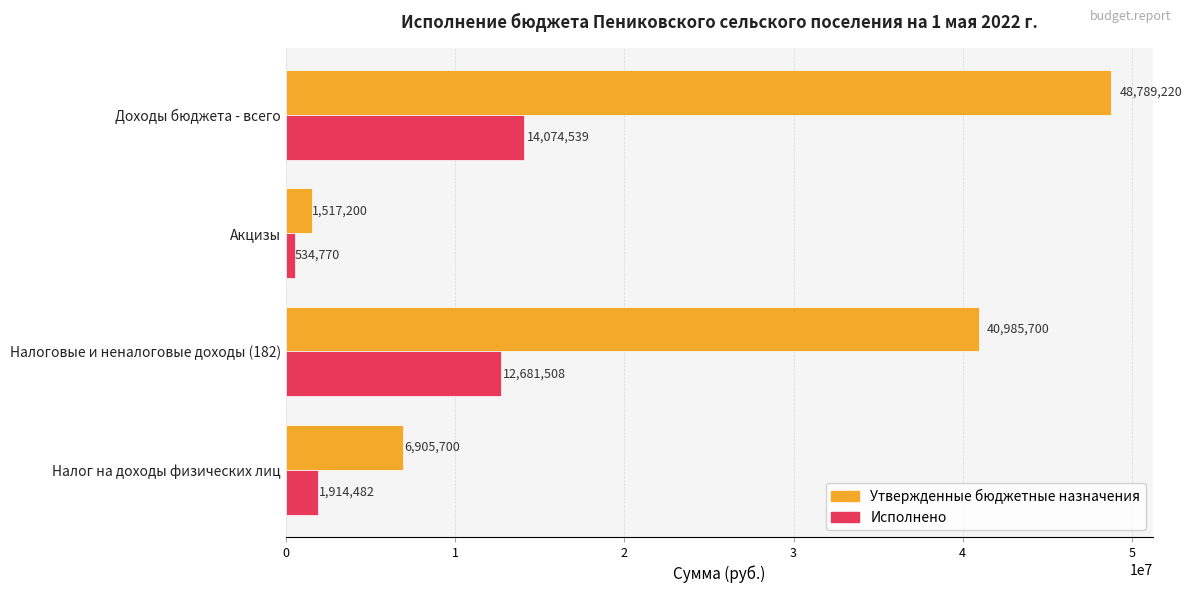

Which series has the largest range (max minus min)?

Утвержденные бюджетные назначения